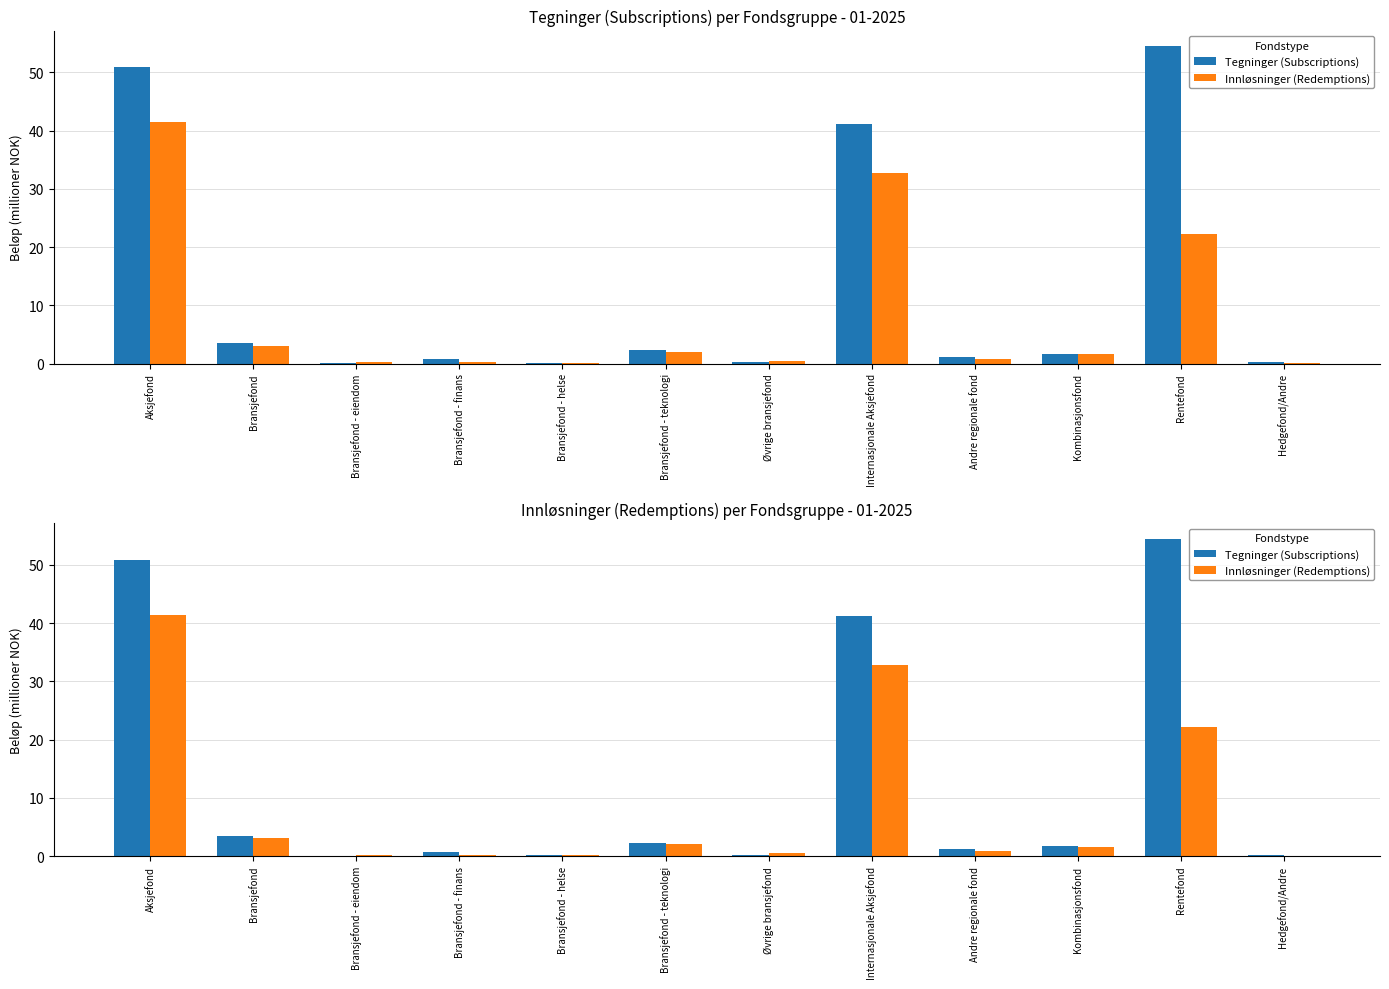

What is the total value across all series at Bransjefond - teknologi?

4.3